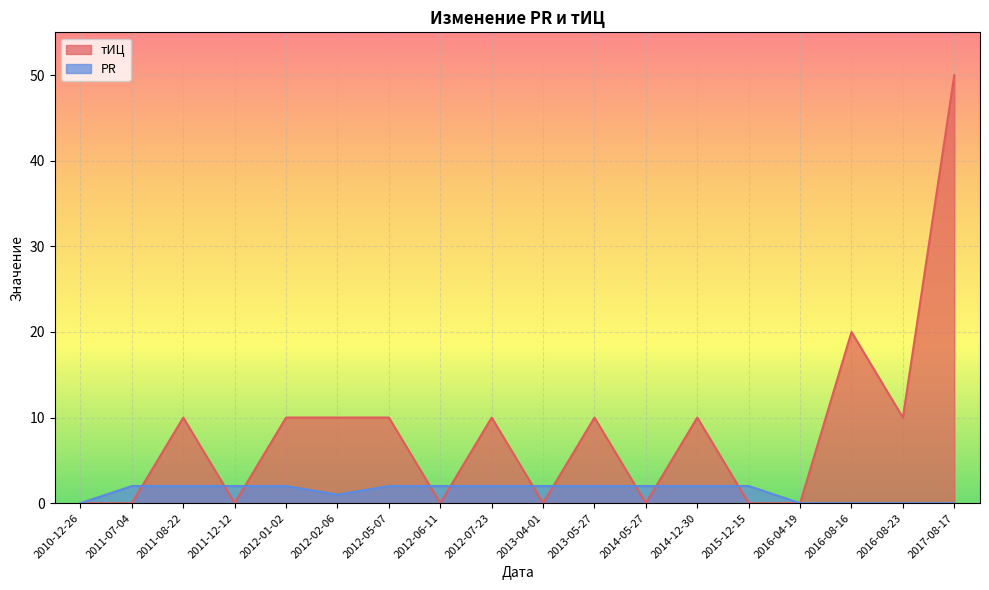

What is the average value of the тИЦ series?

8